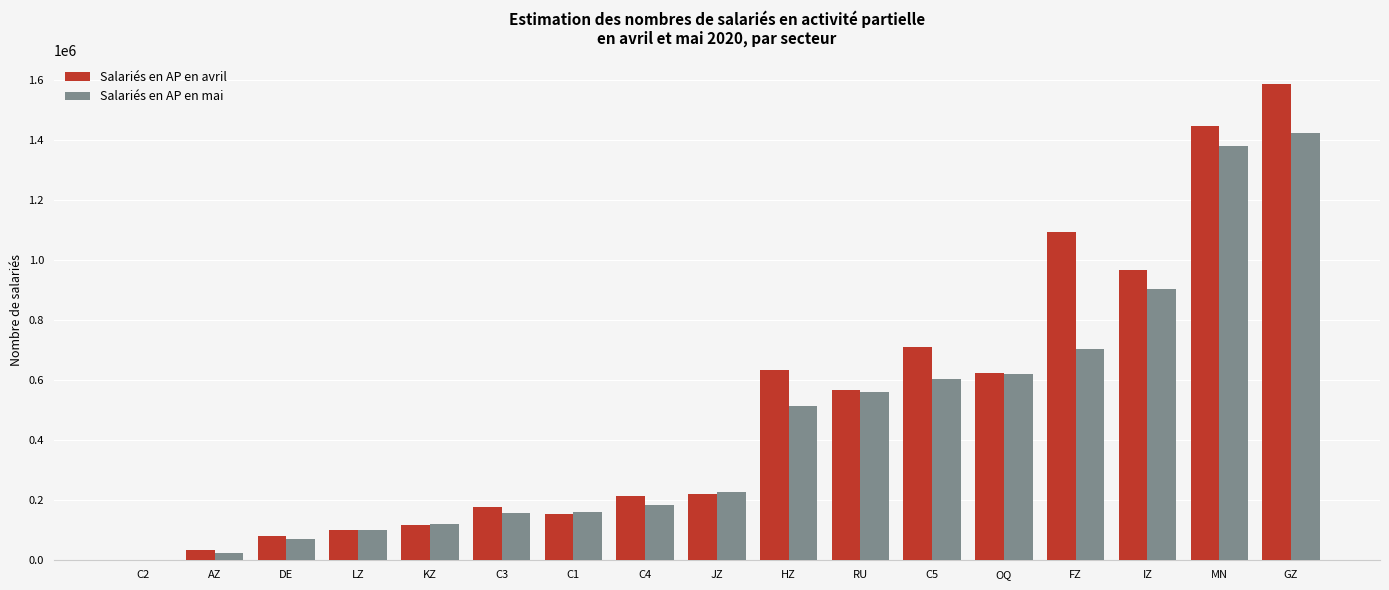

True or false: Salariés en AP en mai has a value of 228077.4 at JZ.

True